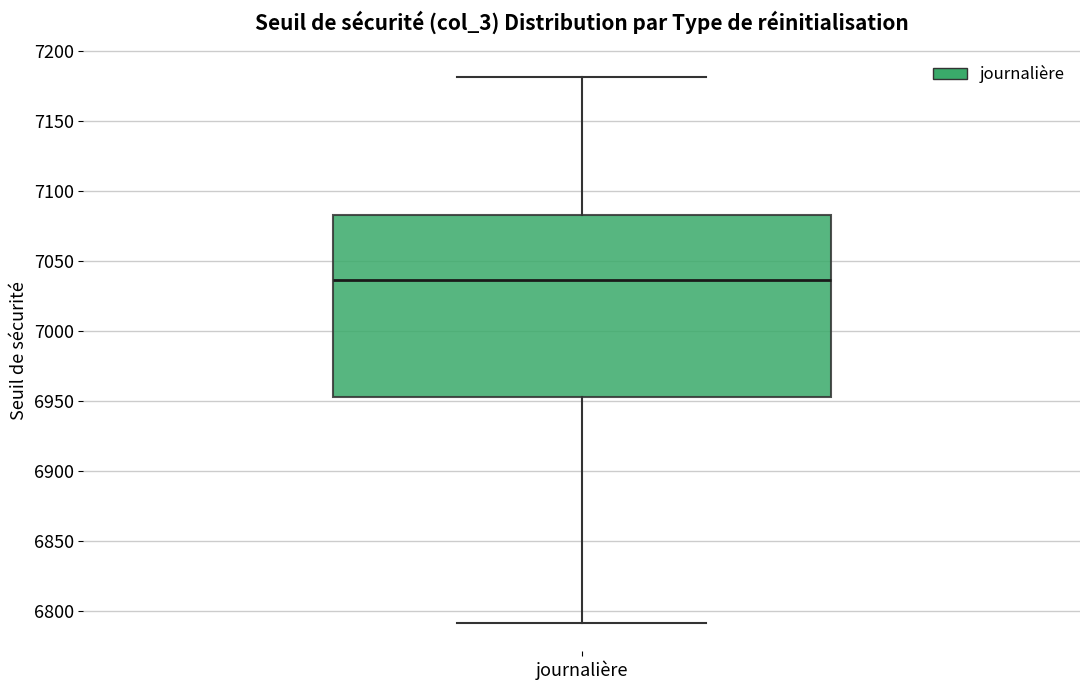

Read this box plot against the y-axis: the position of the median line, the range covered by the box, and the ends of both whiskers. The values are not printed on the chart, so give them approximately, as read against the axis.

median 7035, box 6955 to 7085, whiskers 6790 to 7180